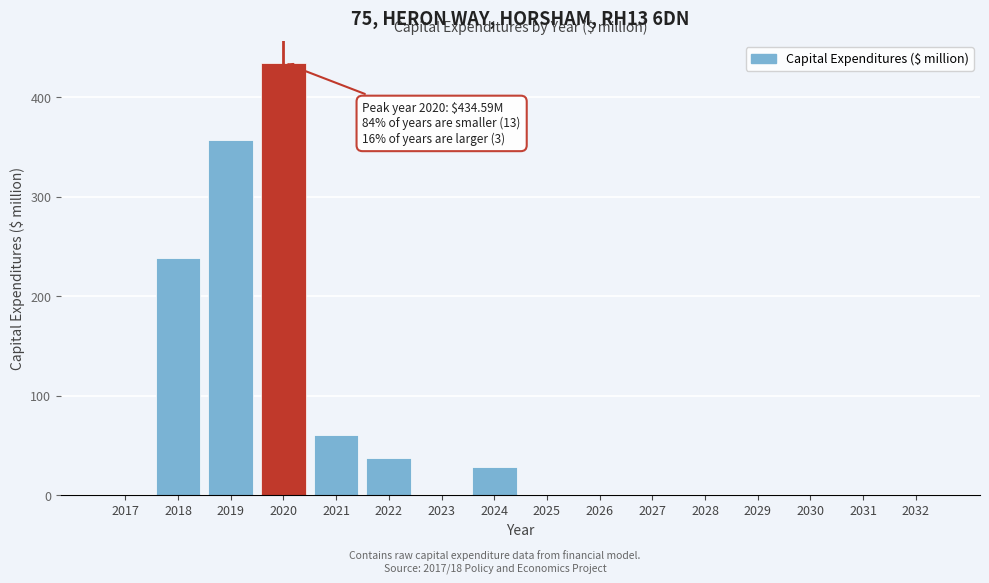

Reading left to right, transcribe all the data shown in this chart.

2017=0.0	2018=238.6	2019=356.7	2020=434.6	2021=60.0	2022=37.3	2023=0.0	2024=28.0	2025=0.0	2026=0.0	2027=0.0	2028=0.0	2029=0.0	2030=0.0	2031=0.0	2032=0.0